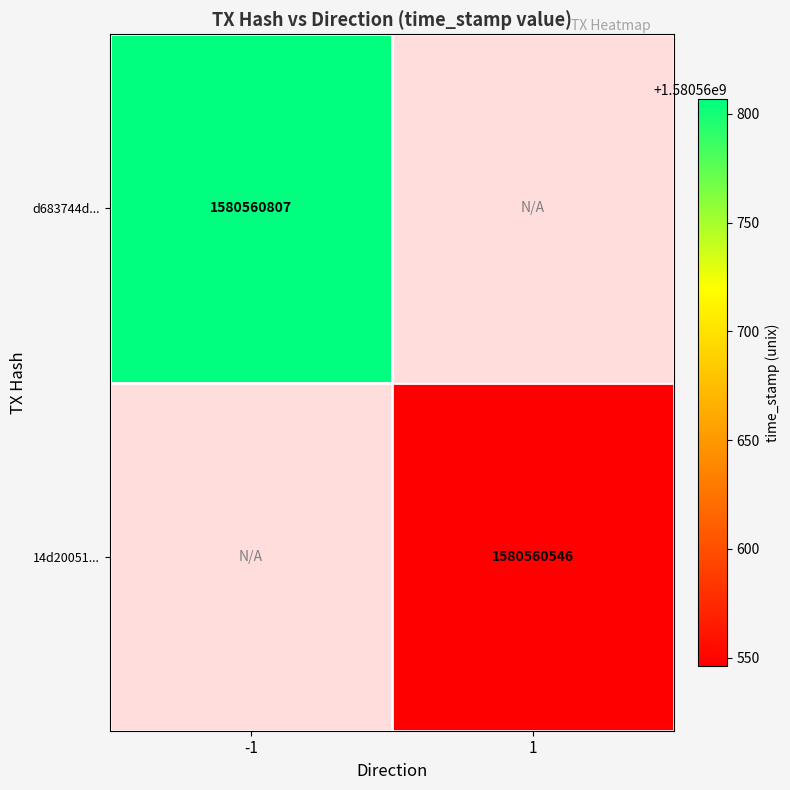

Between direction and time_stamp, which series saw the biggest shift?

d683744d...